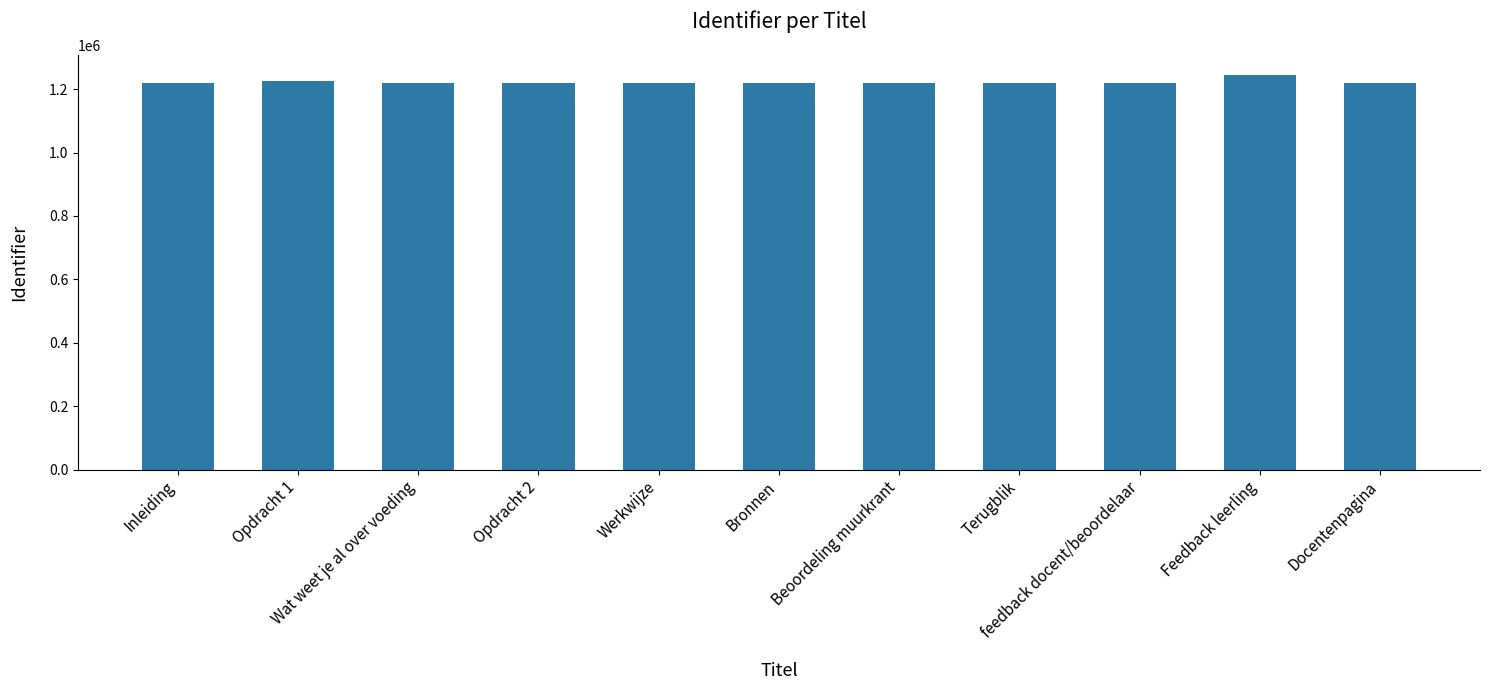

What is the value of the 11th bar from the left?

1220692